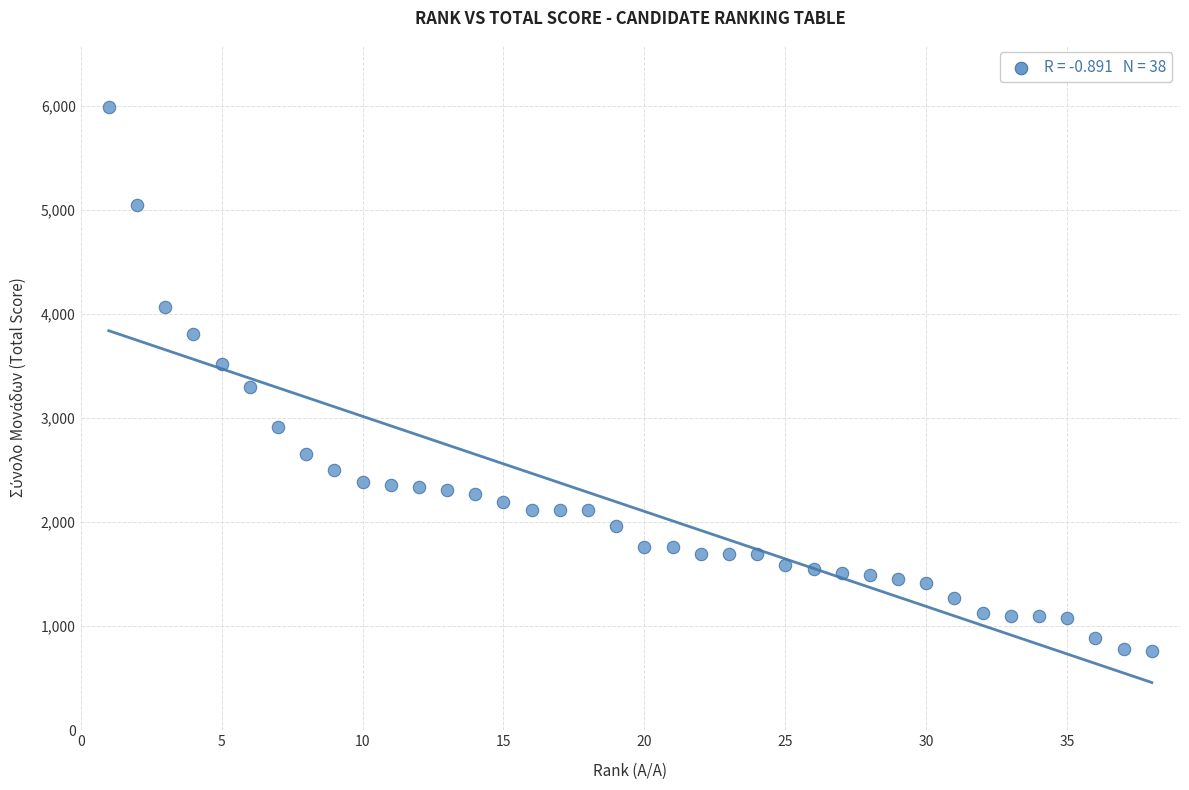

What Y value in the scatter plot is closest to 3375?

3304